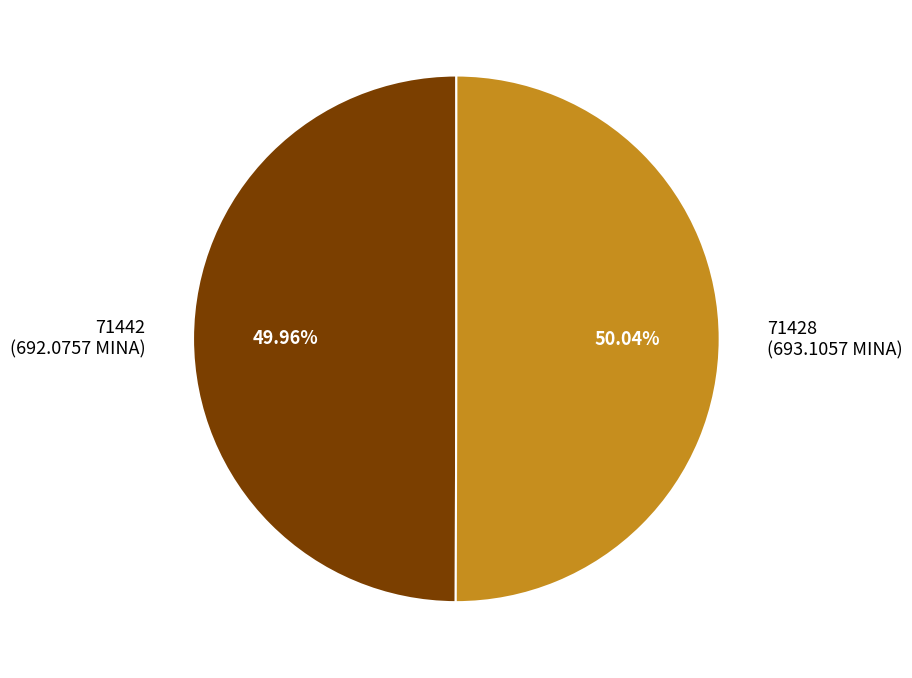

How many segments does this pie chart have?

2